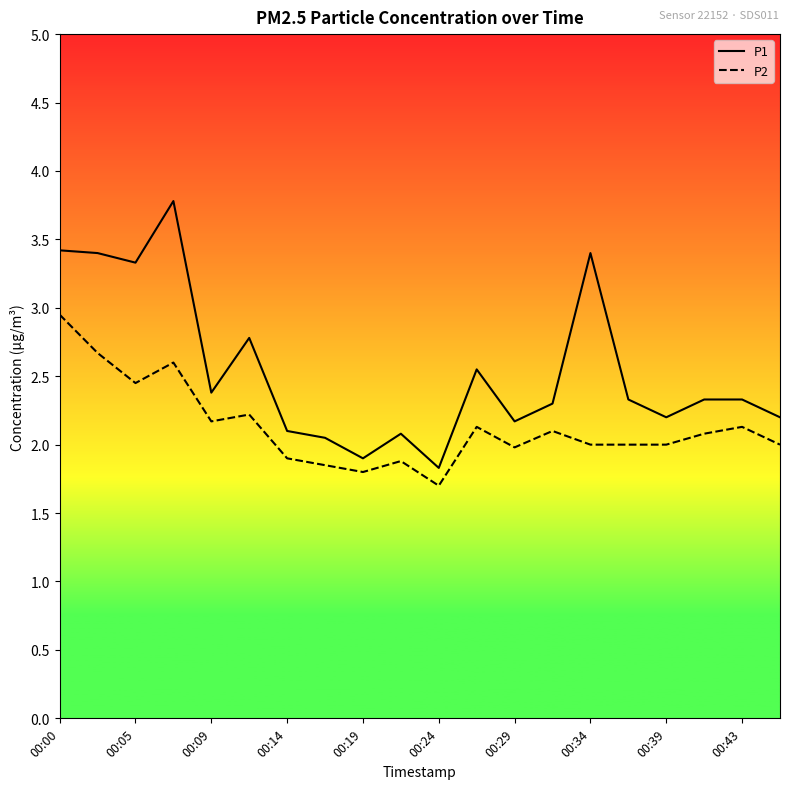

List the series in order of their overall mean, lowest first.

P2, P1